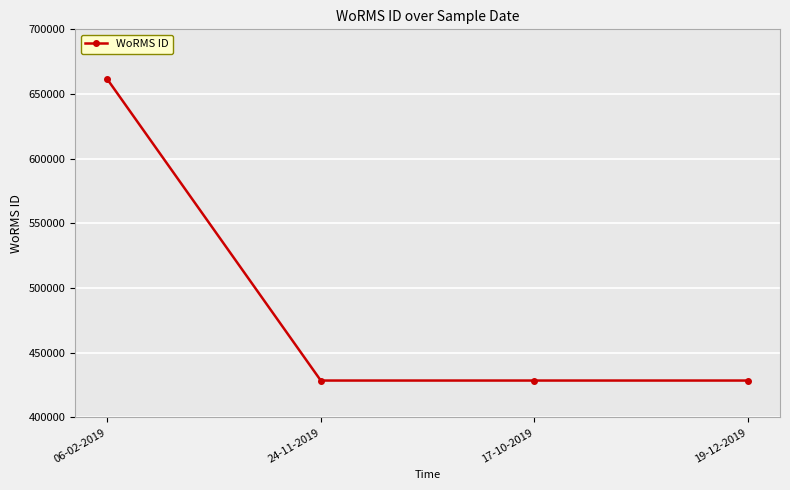

How many data points does each series have?

4